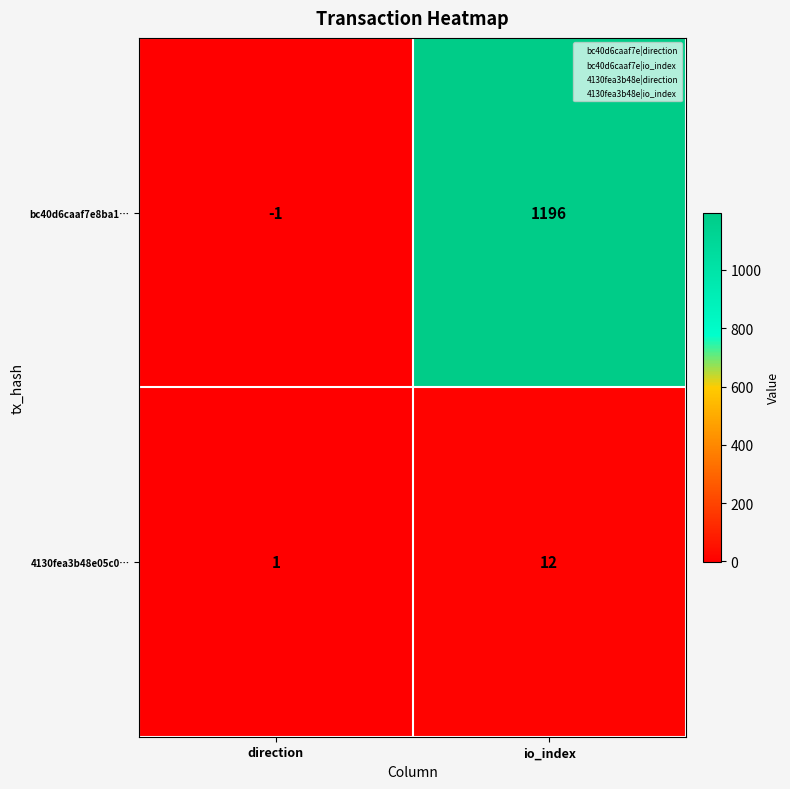

Which series has the largest range (max minus min)?

bc40d6caaf7e8ba1…